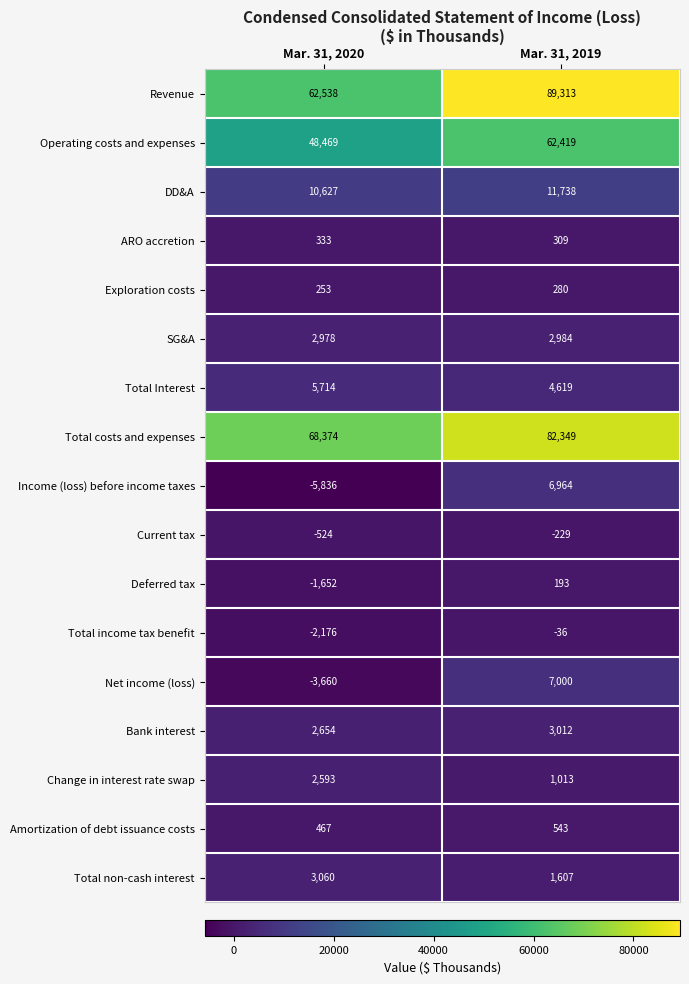

What is the maximum value for Bank interest?

3012